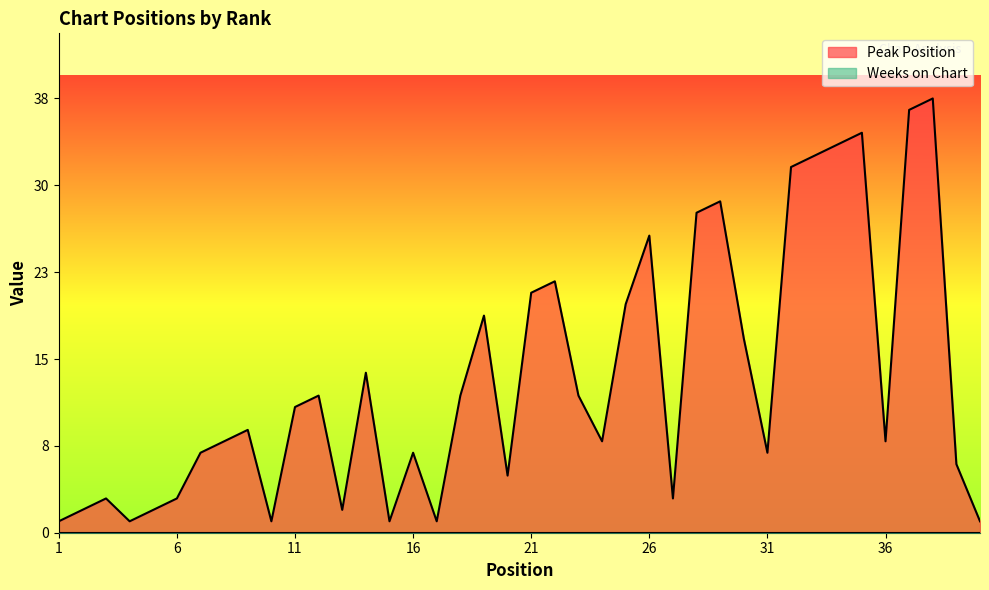

Where is the first local minimum?

4